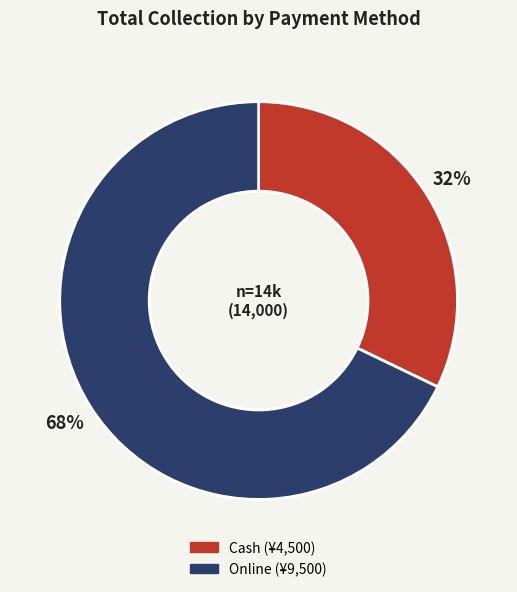

To the nearest percent, what percentage of the pie is Online?

68%